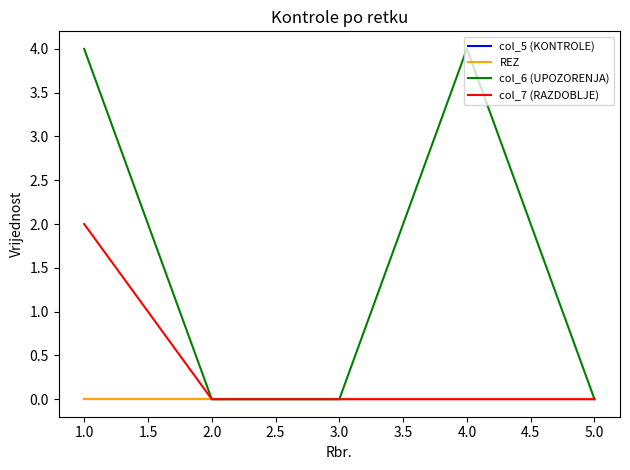

Which series has the largest total across all categories?

col_6 (UPOZORENJA)